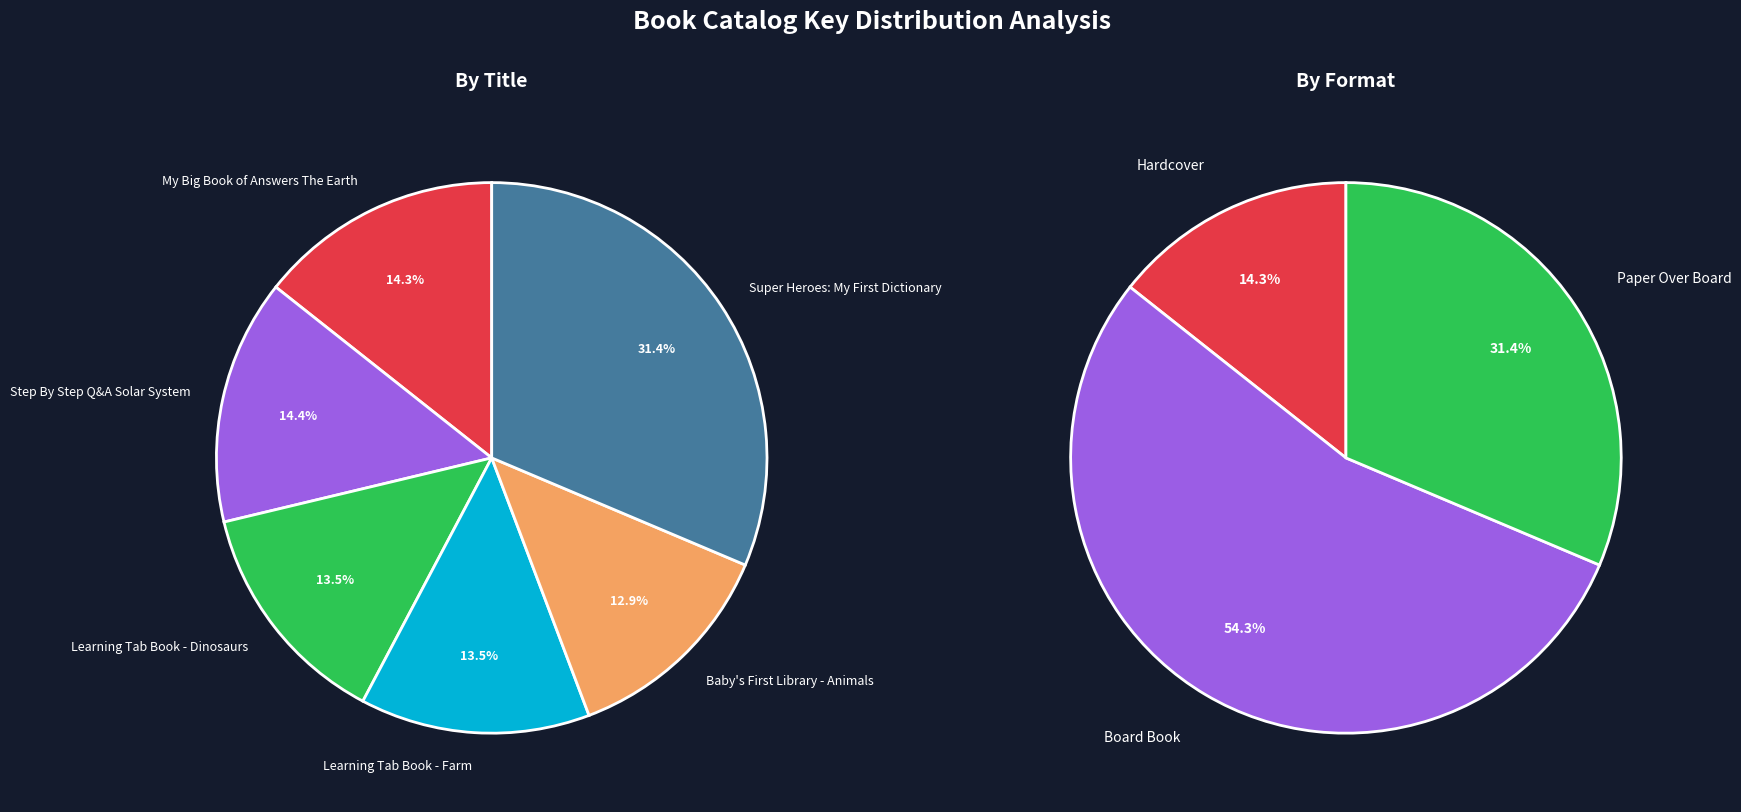

Which slice is the largest?

Super Heroes: My First Dictionary